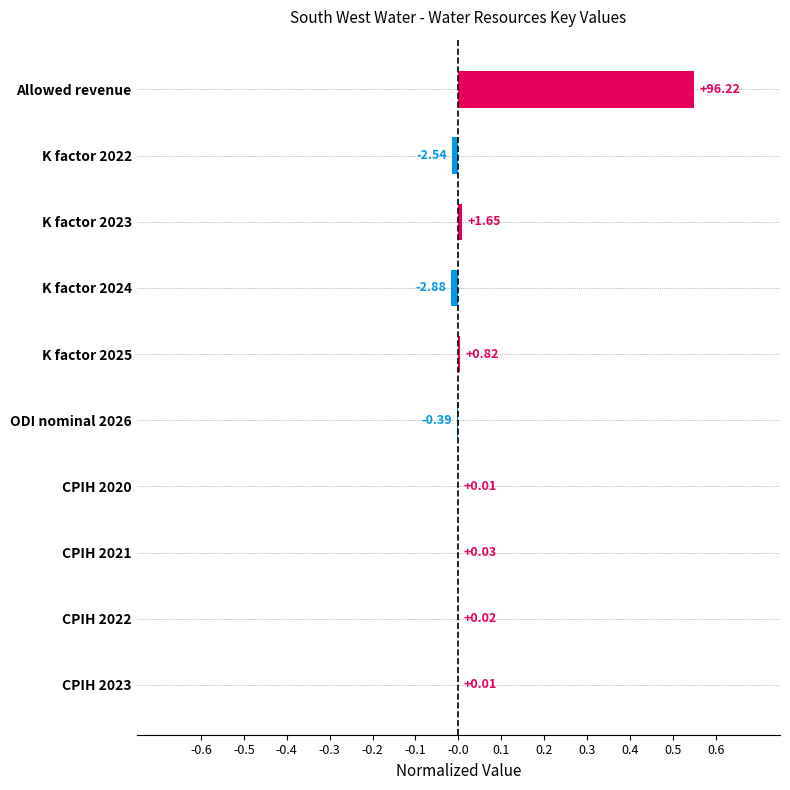

What is the average value?

0.1